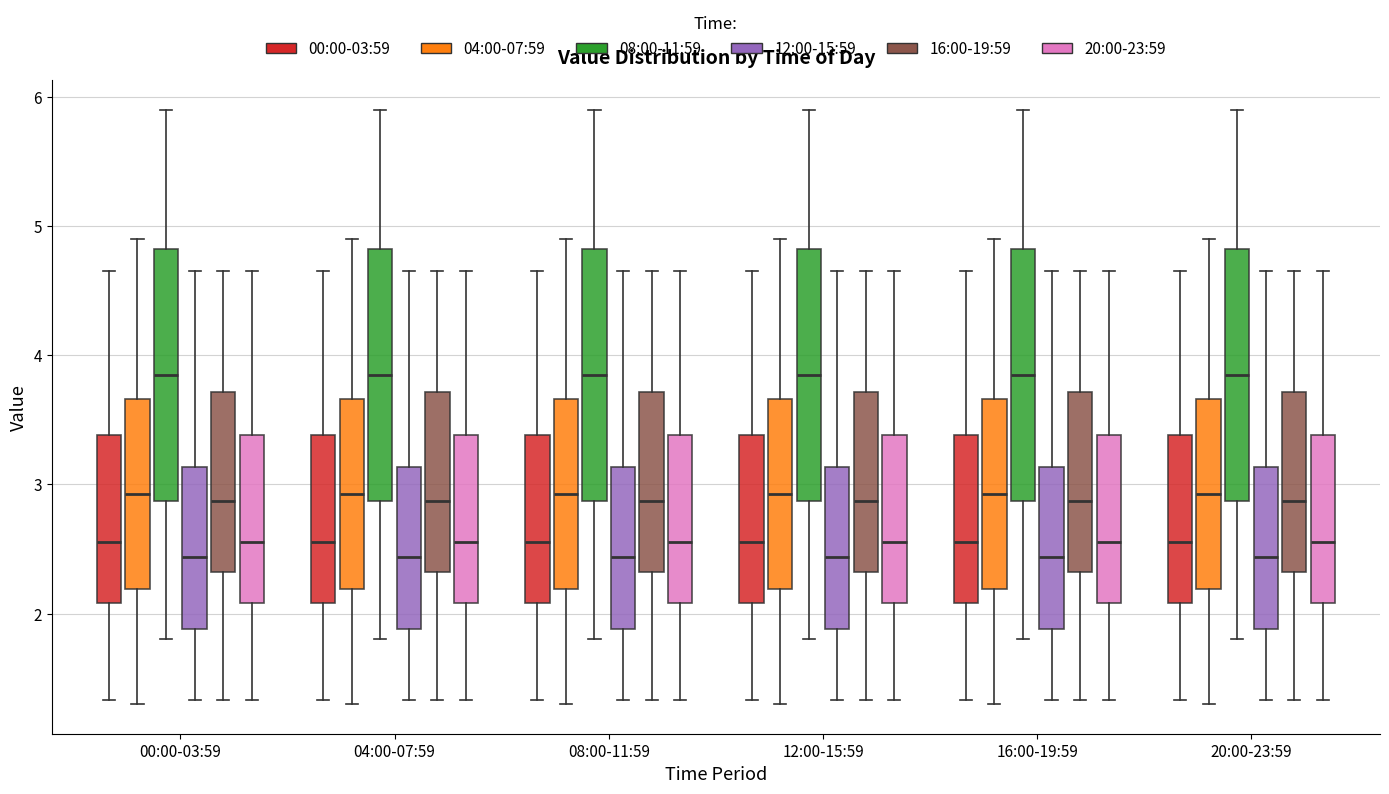

Where is the lower edge of the box for 04:00-07:59 (08:00-11:59) on the y-axis? The values are not printed on the chart, so give them approximately, as read against the axis.

2.9